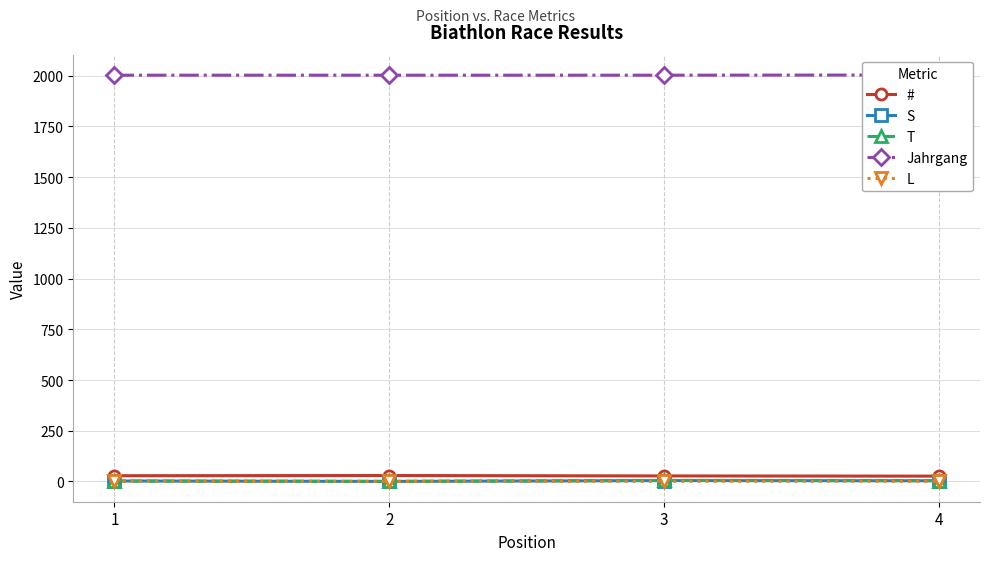

How many lines are shown in the chart?

5